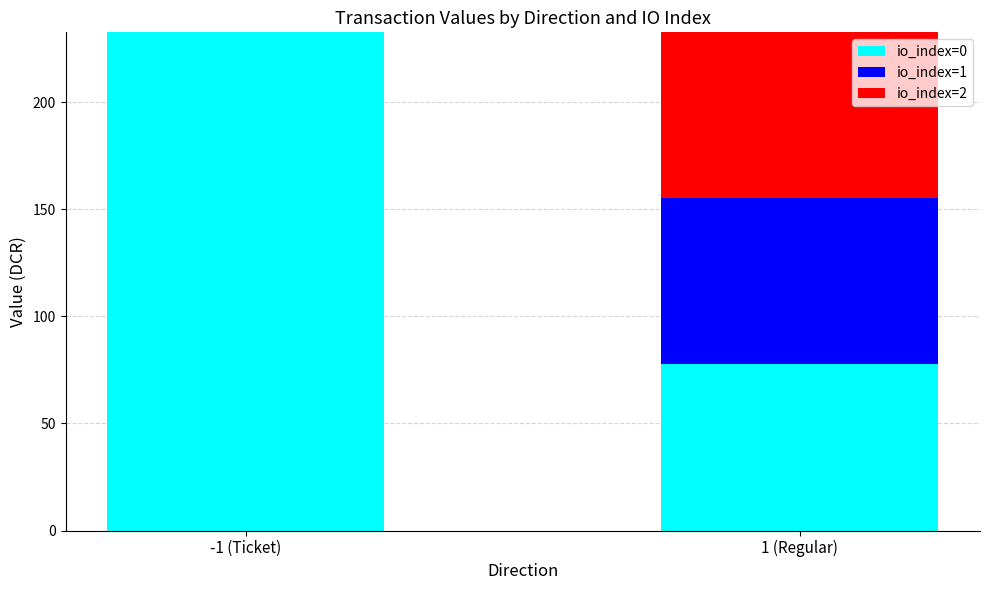

What is the sum of all io_index=0 values?

310.2